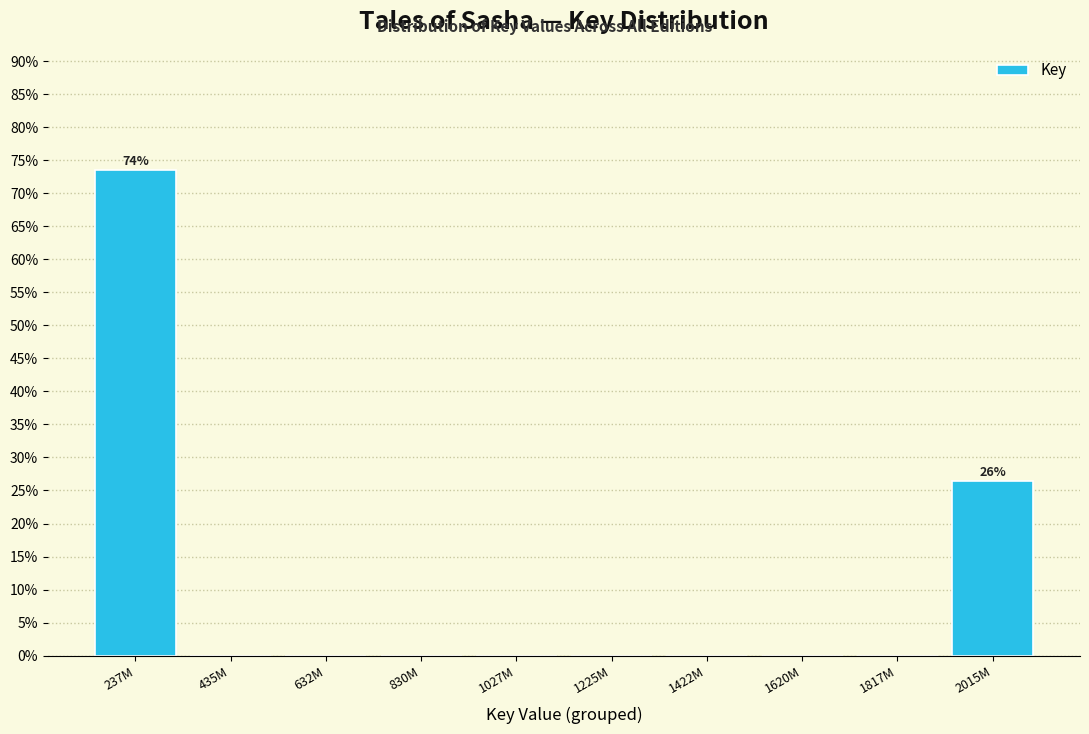

Reading right to left, what are all the values shown in this chart?

2015M=26.5	1817M=0.0	1620M=0.0	1422M=0.0	1225M=0.0	1027M=0.0	830M=0.0	632M=0.0	435M=0.0	237M=73.5